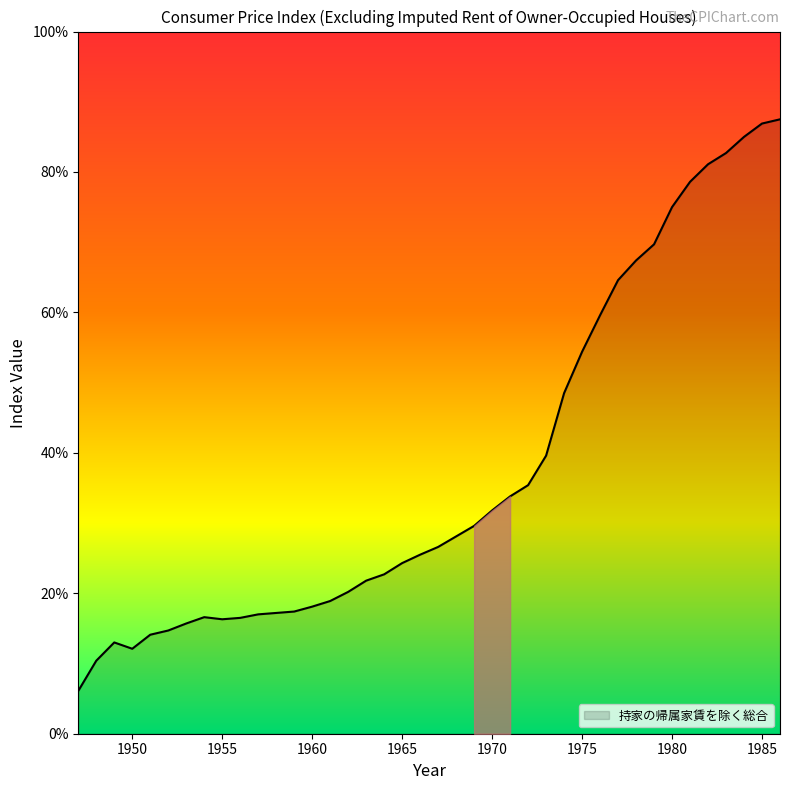

What is the maximum value shown in the chart?

87.5